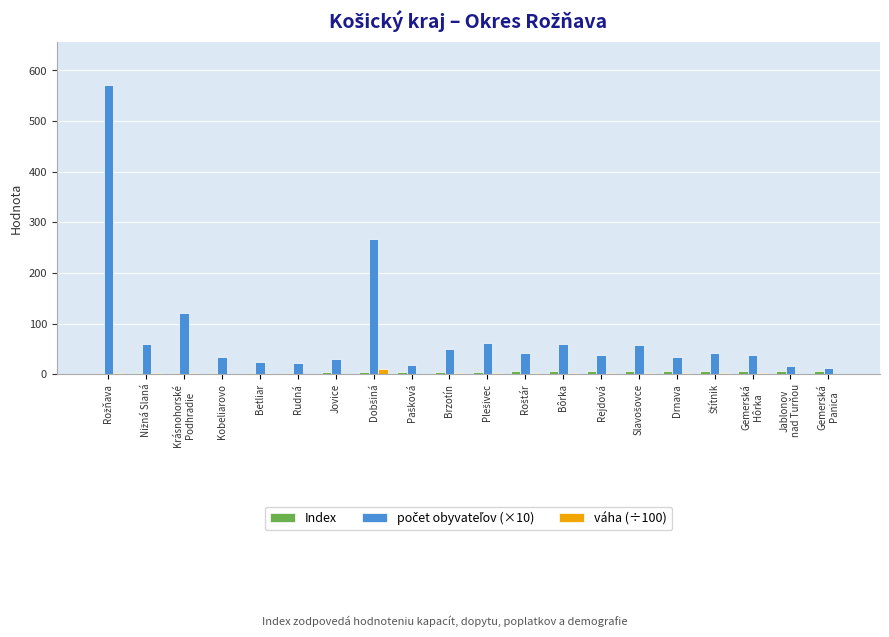

What is the value of the váha (÷100) bar at the 6th from the left?

0.7